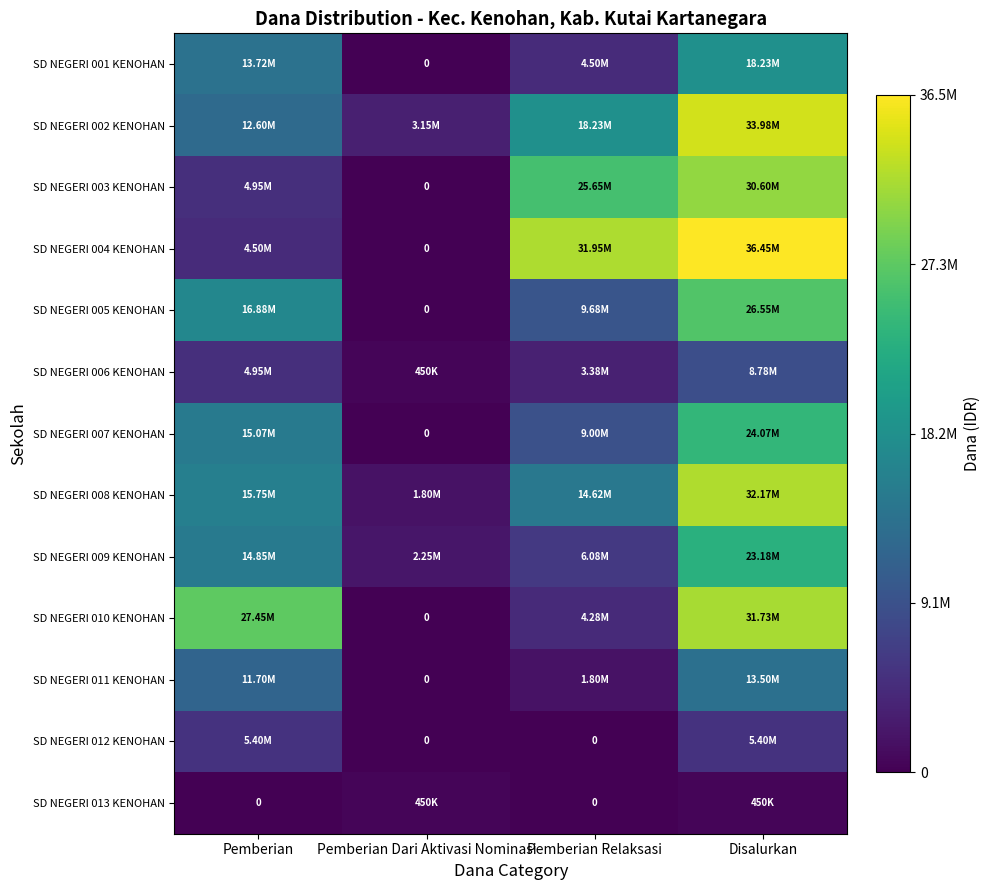

How many categories are shown in the chart?

4